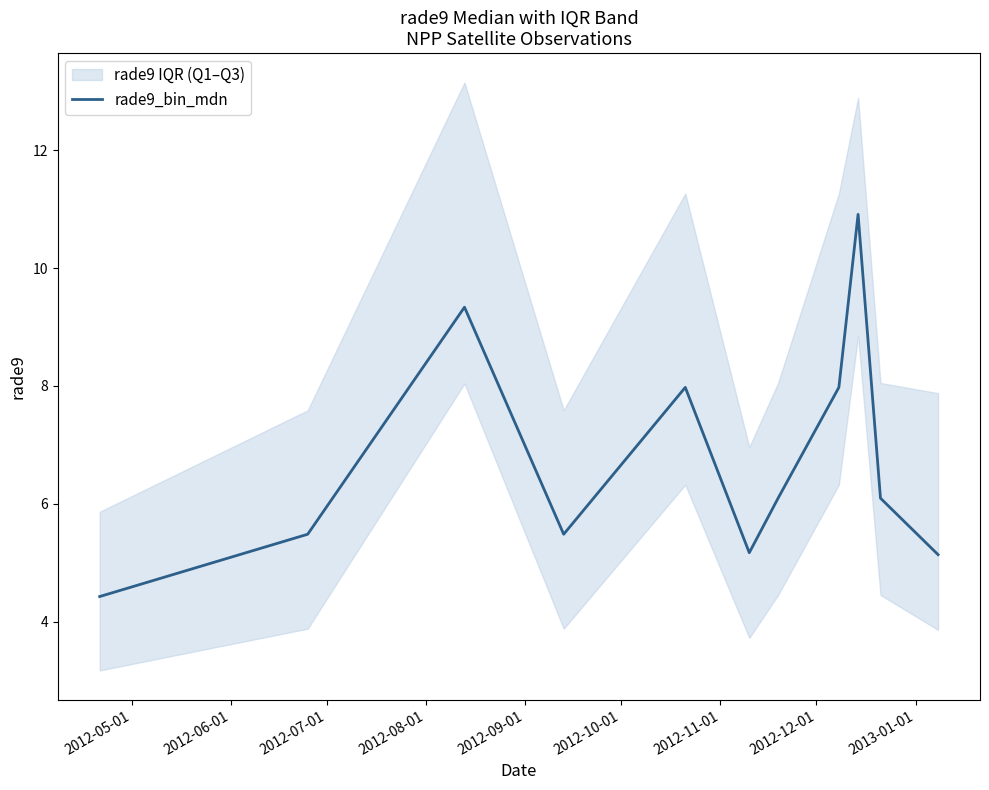

True or false: there are more than 0 points higher than both neighbors.

True